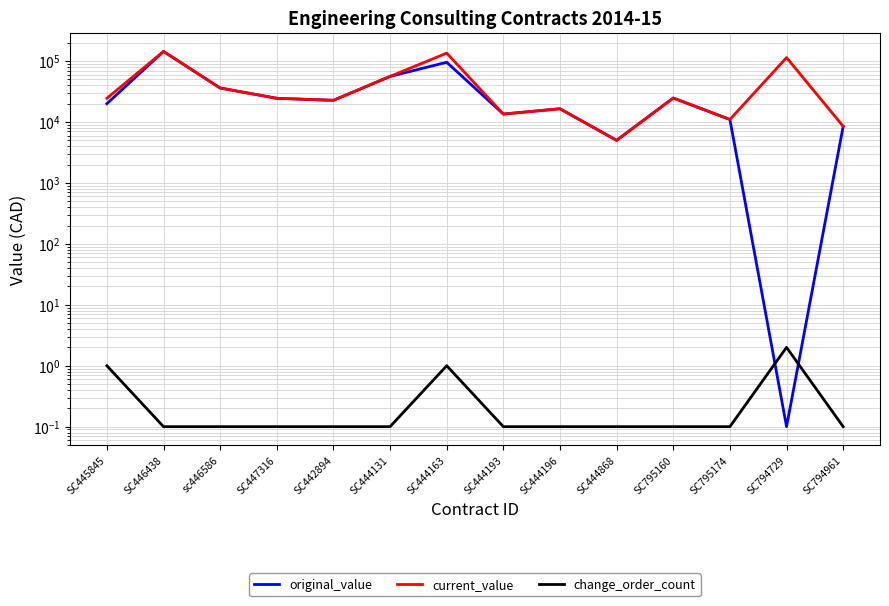

Where do original_value and change_order_count first cross each other?

SC795174 and SC794729